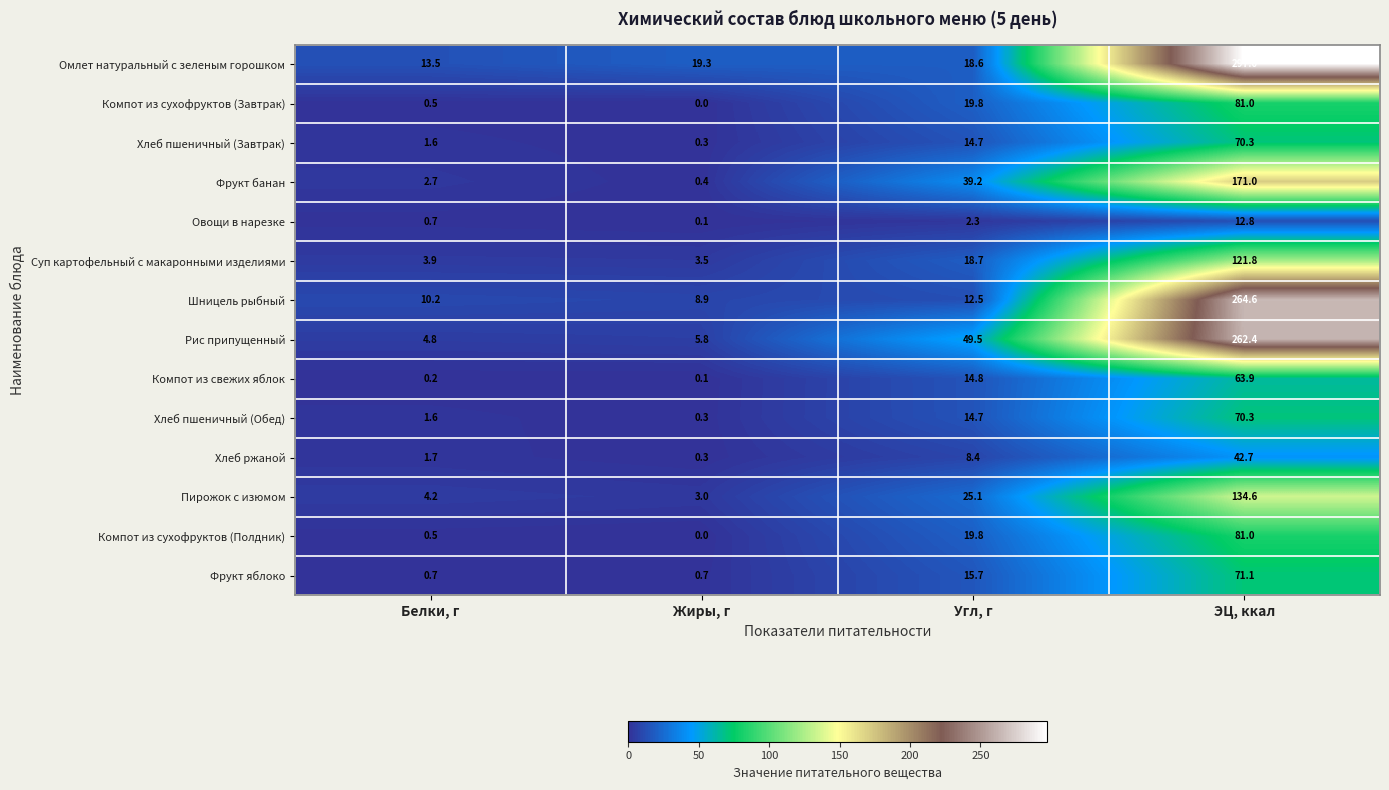

Where does the Компот из свежих яблок series first go above 14?

Угл, г